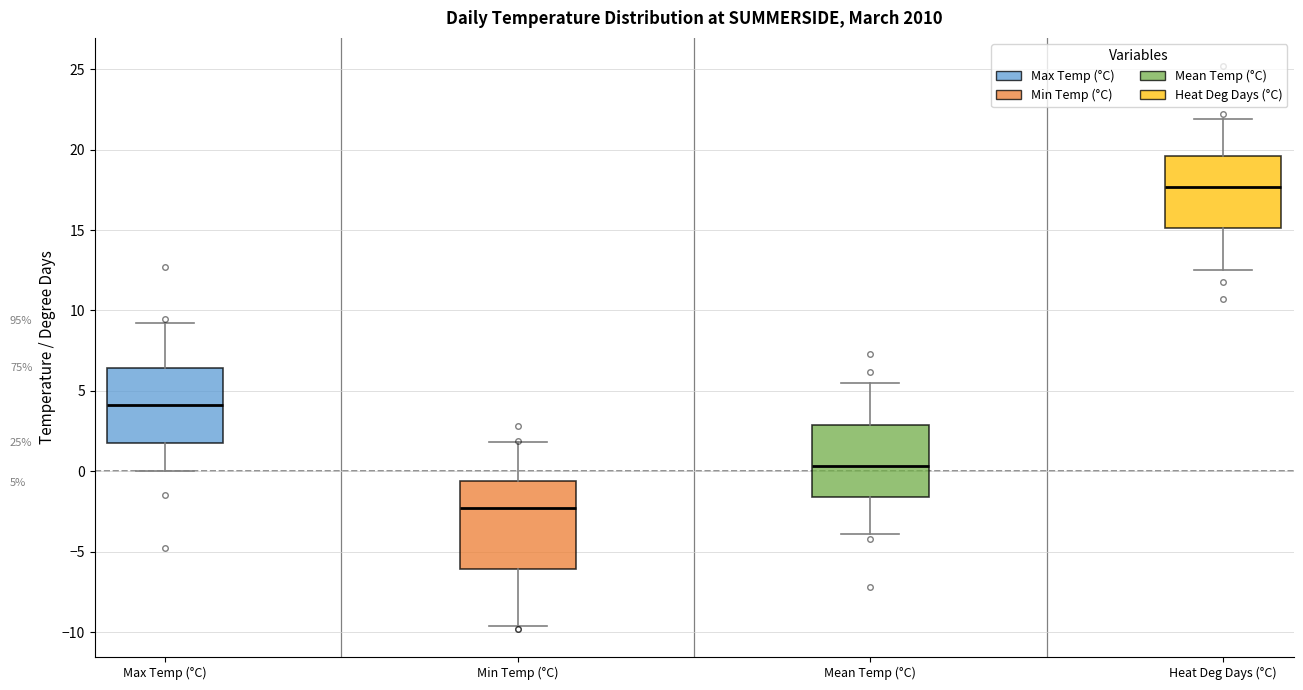

Which box's median line is the lowest?

Min Temp (°C)